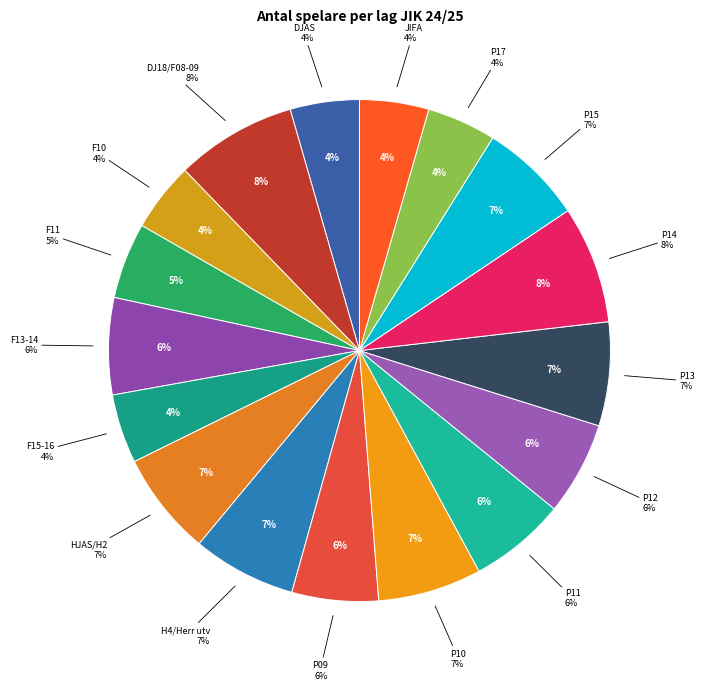

To the nearest percent, what percentage of the pie is P13?

7%